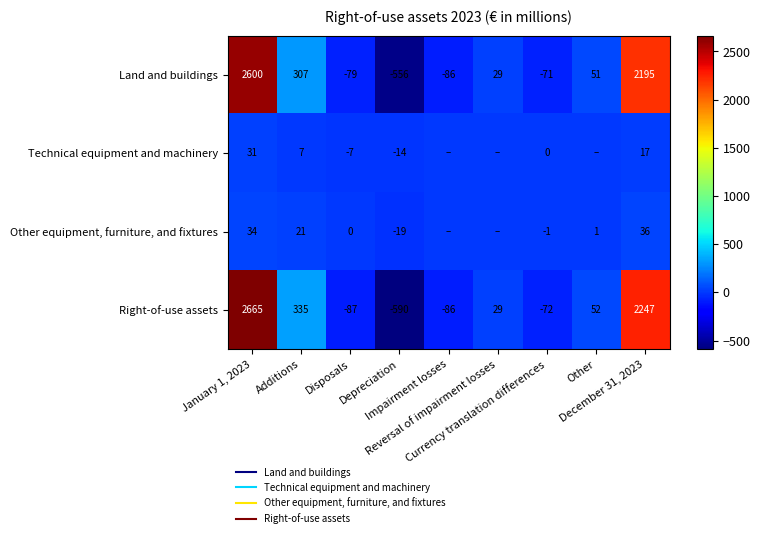

At which category is the sum across all series the highest?

January 1, 2023